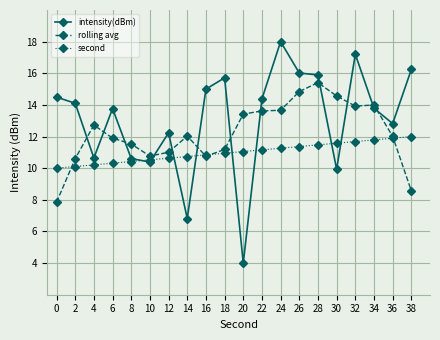

True or false: second and rolling avg cross at least once.

True